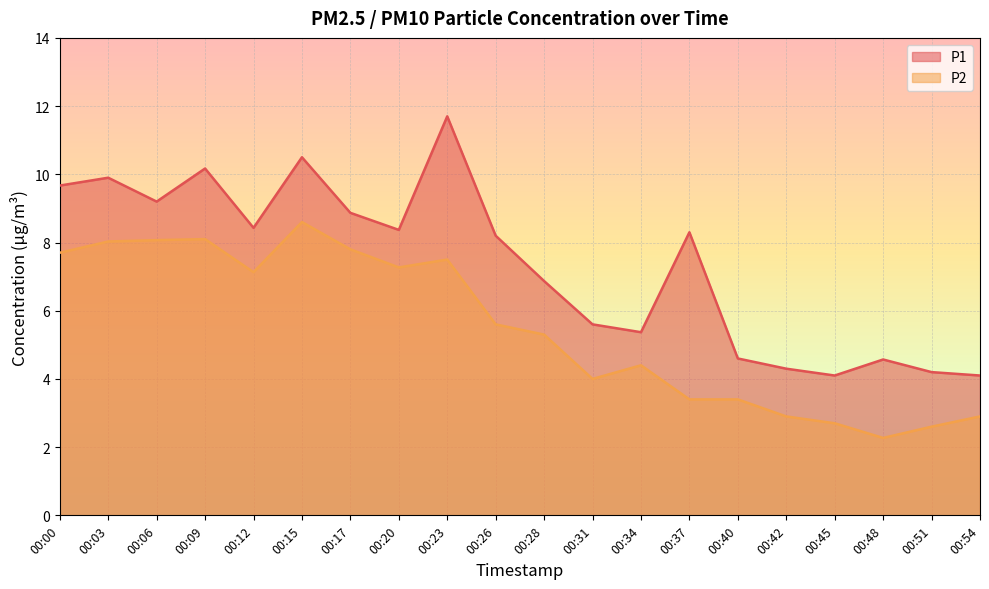

Which category has the highest value across all series?

00:23